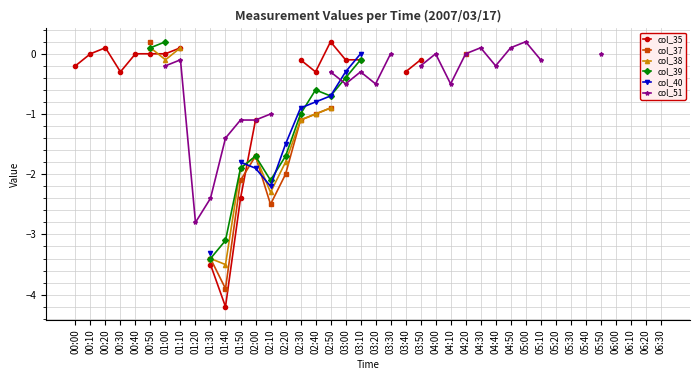

At how many categories does at least one series exceed -2?

32